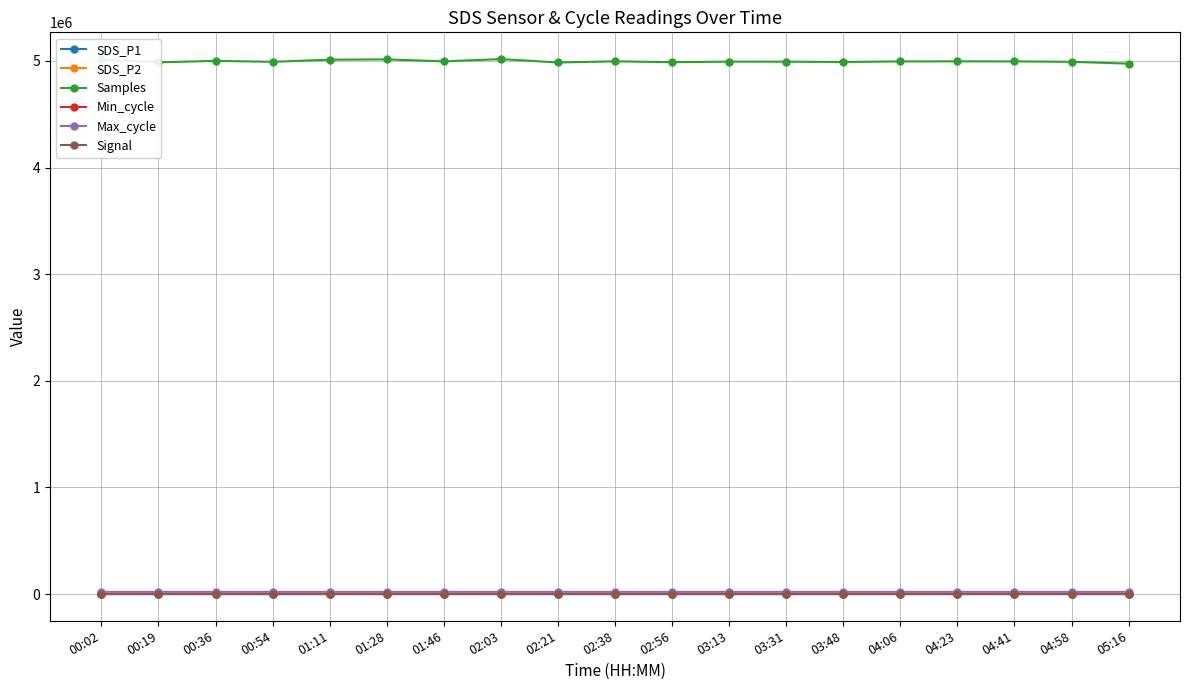

What is the label of the 6th point from the left?

01:28